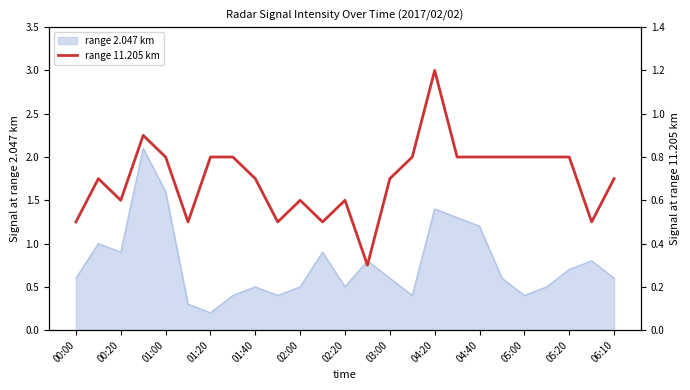

List the series in order of their overall mean, highest first.

2.047, 11.205